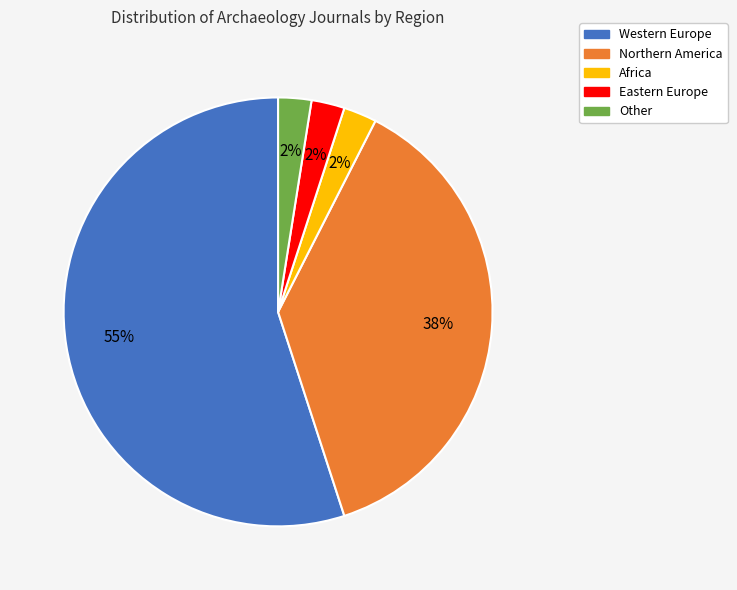

Do Other and Africa together represent more than half of the pie?

No